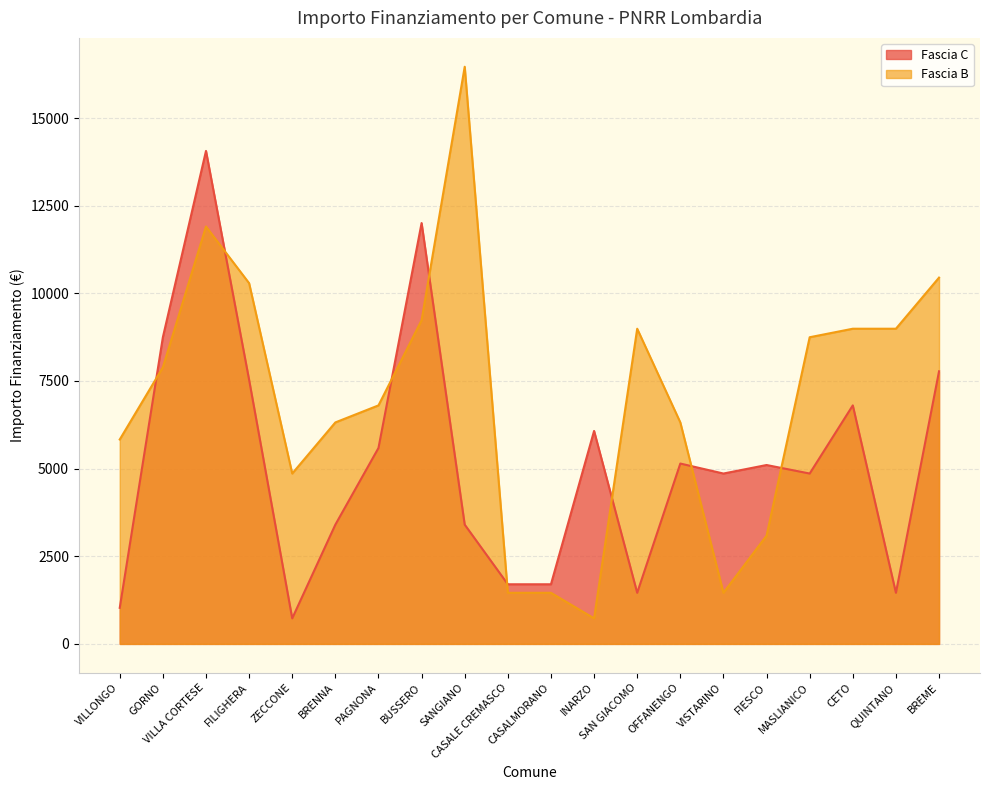

At which label does Fascia B reach its minimum?

INARZO